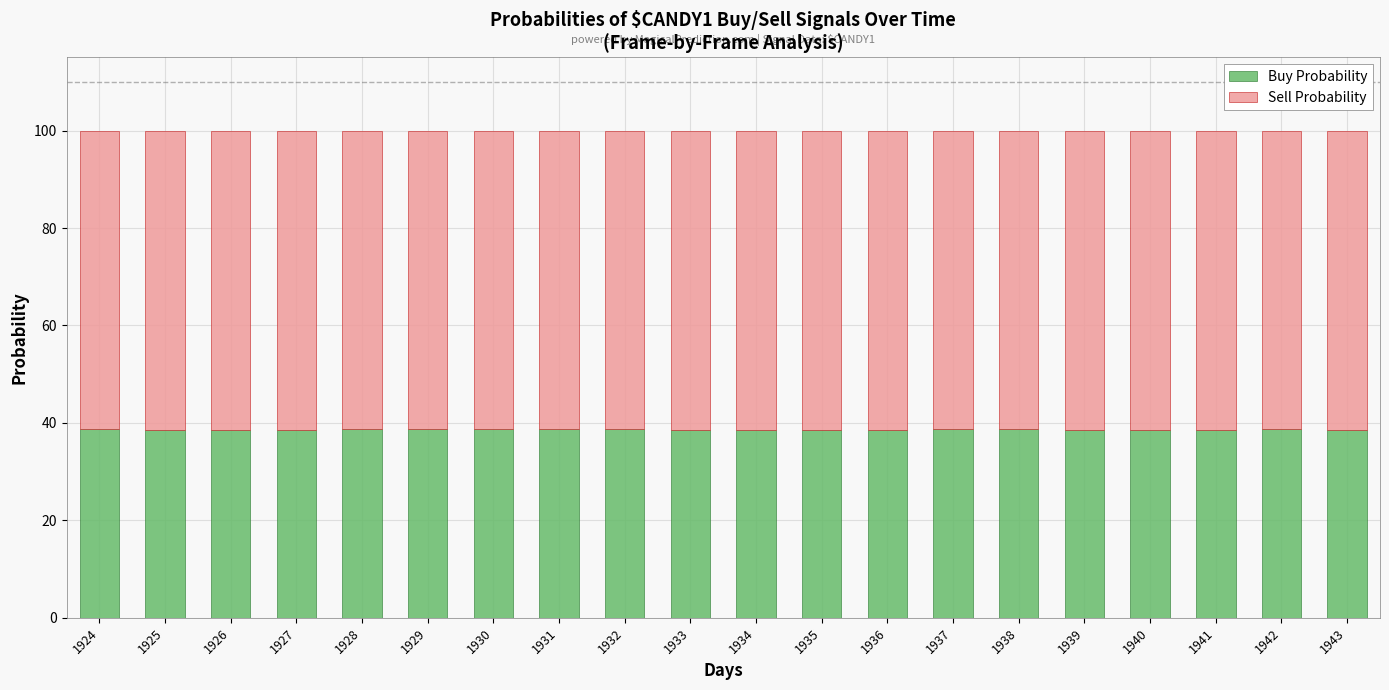

What is the total value across all series at 1929?

100.0